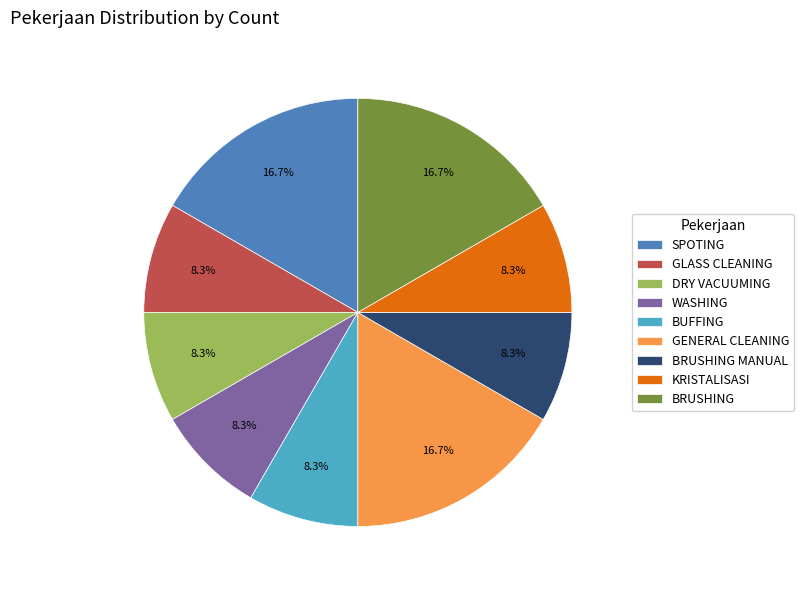

Do BUFFING and DRY VACUUMING together represent more than half of the pie?

No